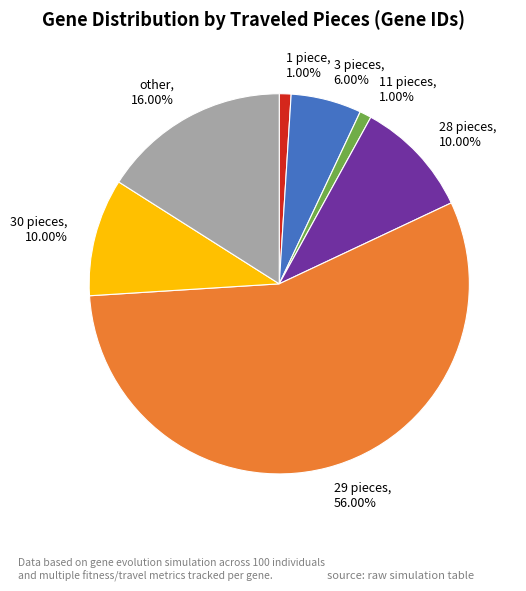

Do 28 pieces and 1 piece together represent more than half of the pie?

No